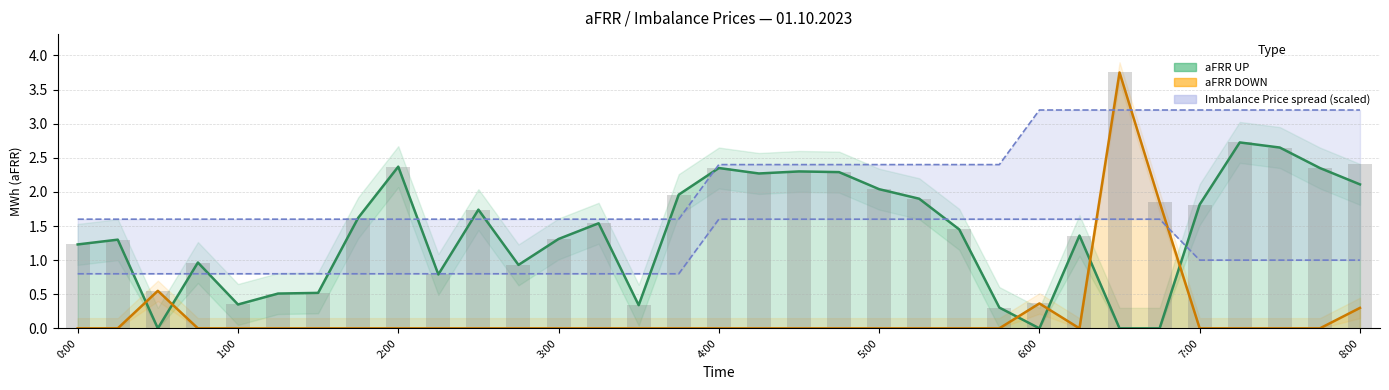

Reading left to right, list all the values displayed in this chart.

aFRR UP: 1.2	1.3	0.0	1.0	0.3	0.5	0.5	1.6	2.4	0.8	1.7	0.9	1.3	1.5	0.3	2.0	2.4	2.3	2.3	2.3	2.0	1.9	1.4	0.3	0.0	1.4	0.0	0.0	1.8	2.7	2.6	2.4	2.1
aFRR DOWN: 0.0	0.0	0.6	0.0	0.0	0.0	0.0	0.0	0.0	0.0	0.0	0.0	0.0	0.0	0.0	0.0	0.0	0.0	0.0	0.0	0.0	0.0	0.0	0.0	0.4	0.0	3.8	1.9	0.0	0.0	0.0	0.0	0.3
Imbalance Price POSITIVE: 0.8	0.8	0.8	0.8	0.8	0.8	0.8	0.8	0.8	0.8	0.8	0.8	0.8	0.8	0.8	0.8	1.6	1.6	1.6	1.6	1.6	1.6	1.6	1.6	1.6	1.6	1.6	1.6	1.0	1.0	1.0	1.0	1.0
Imbalance Price NEGATIVE: 1.6	1.6	1.6	1.6	1.6	1.6	1.6	1.6	1.6	1.6	1.6	1.6	1.6	1.6	1.6	1.6	2.4	2.4	2.4	2.4	2.4	2.4	2.4	2.4	3.2	3.2	3.2	3.2	3.2	3.2	3.2	3.2	3.2